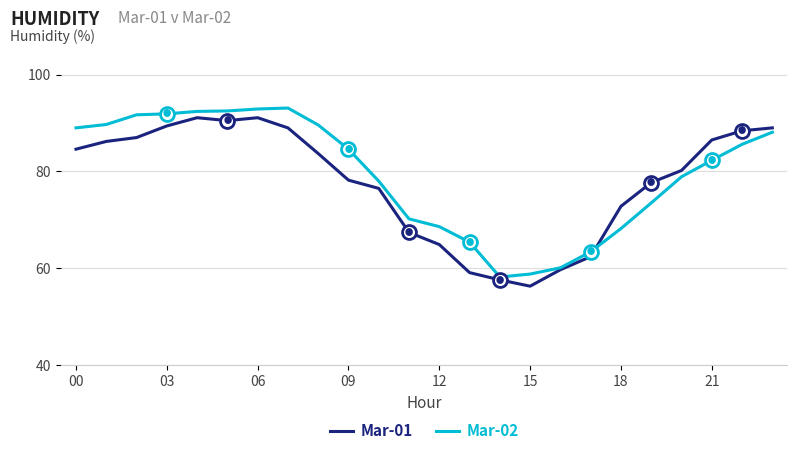

What is the highest value of the Mar-02 series?

93.1